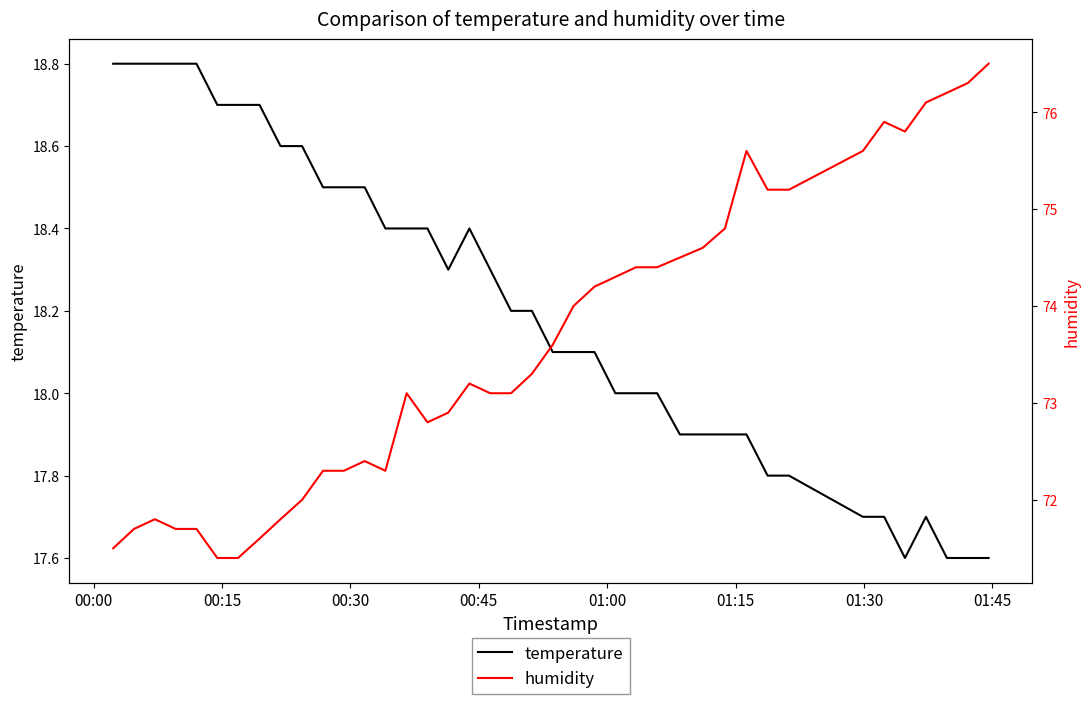

What is the minimum value for temperature?

17.6